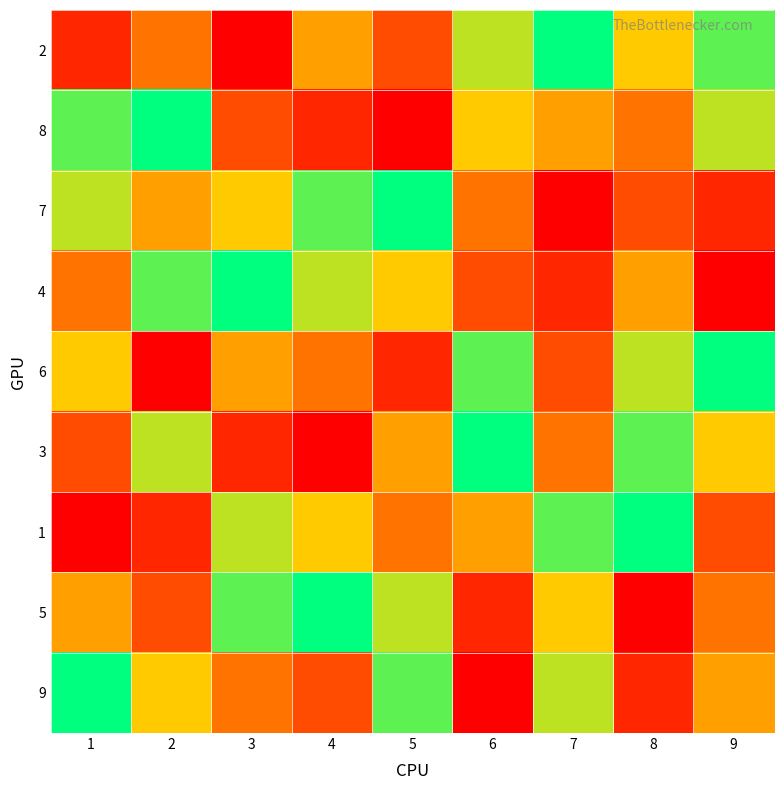

What is the difference between the highest and lowest values at 1?

8